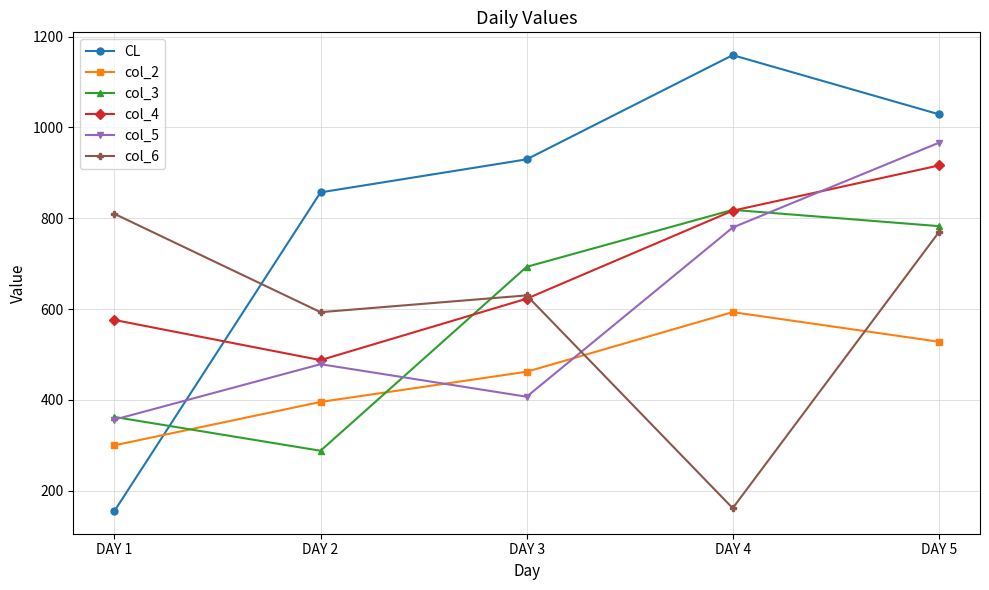

Which series has the largest range (max minus min)?

CL